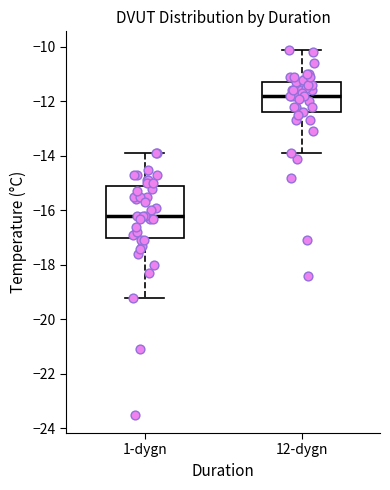

Which box's median line is the highest?

12-dygn